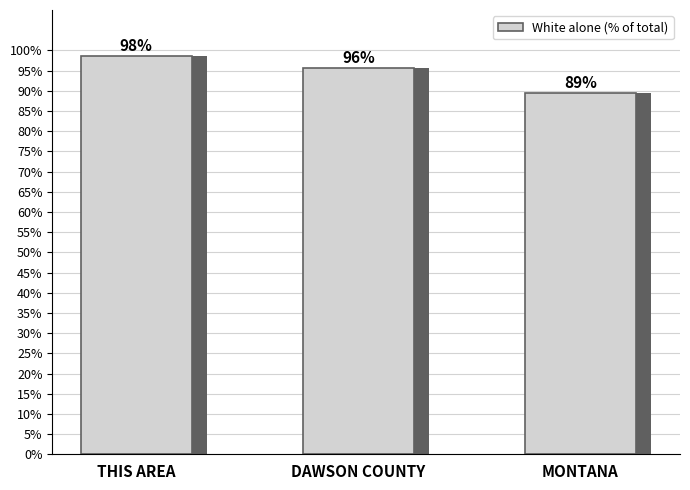

What is the label of the 3rd bar from the right?

THIS AREA